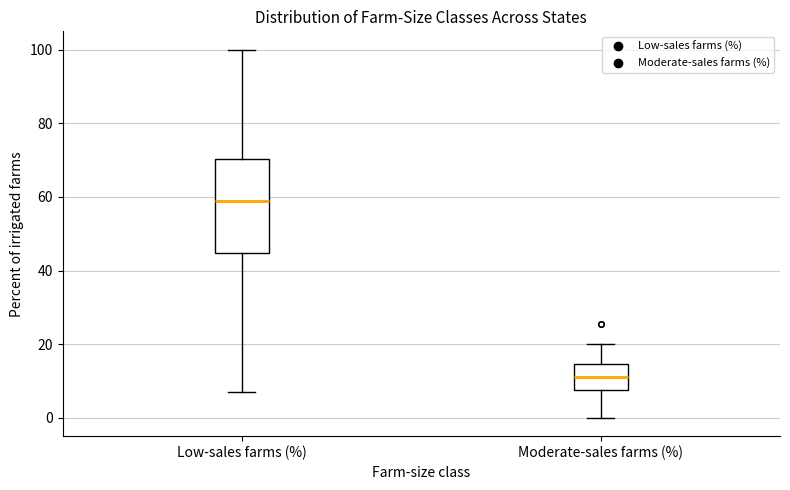

Where does the lower whisker of the box for Low-sales farms (%) end on the y-axis? The values are not printed on the chart, so give them approximately, as read against the axis.

6